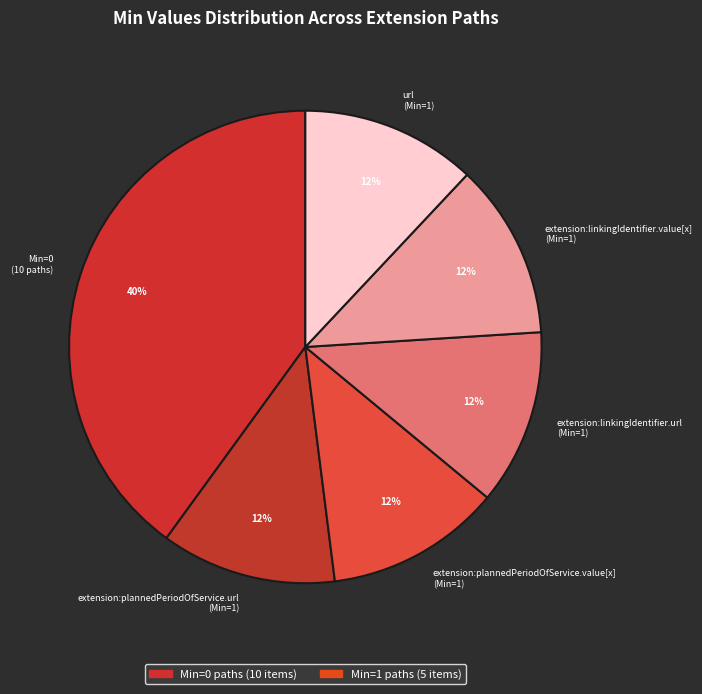

Do extension:linkingIdentifier.value[x] (Min=1) and Min=0 (10 paths) together represent more than half of the pie?

Yes